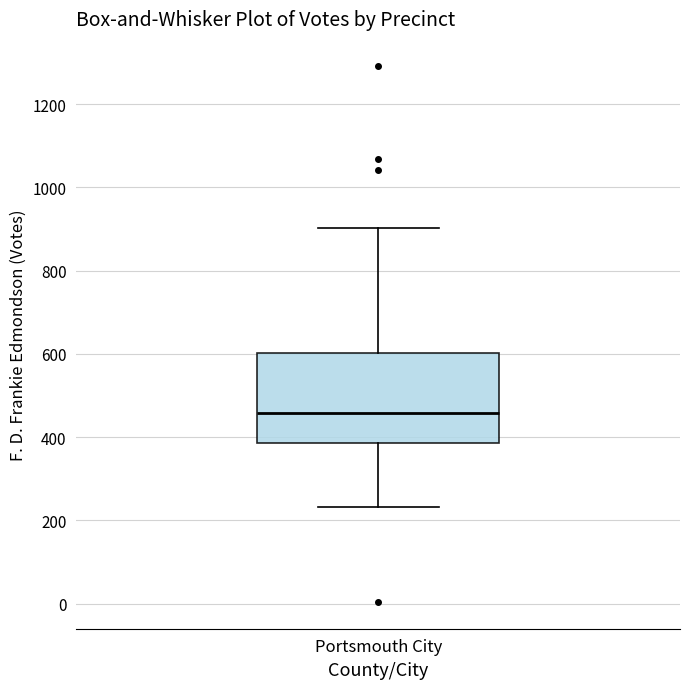

Transcribe this box plot: give where the median line is, the range the box spans, and where the two whiskers end, as read against the y-axis. The values are not printed on the chart, so give them approximately, as read against the axis.

median 460, box 380 to 600, whiskers 240 to 900